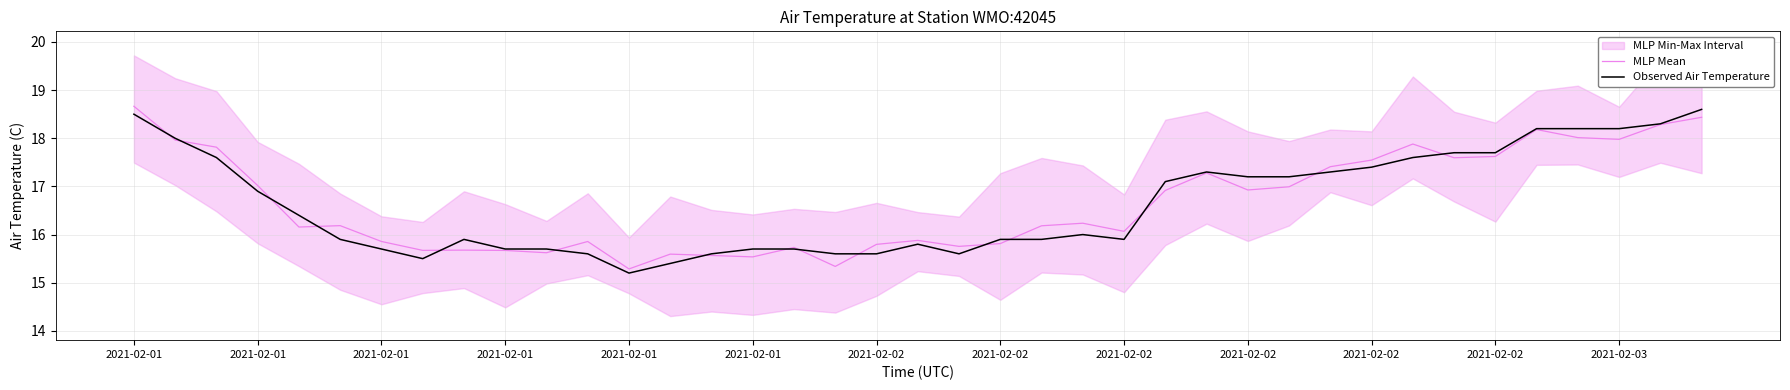

What is the label of the 28th point from the right?

2021-02-02